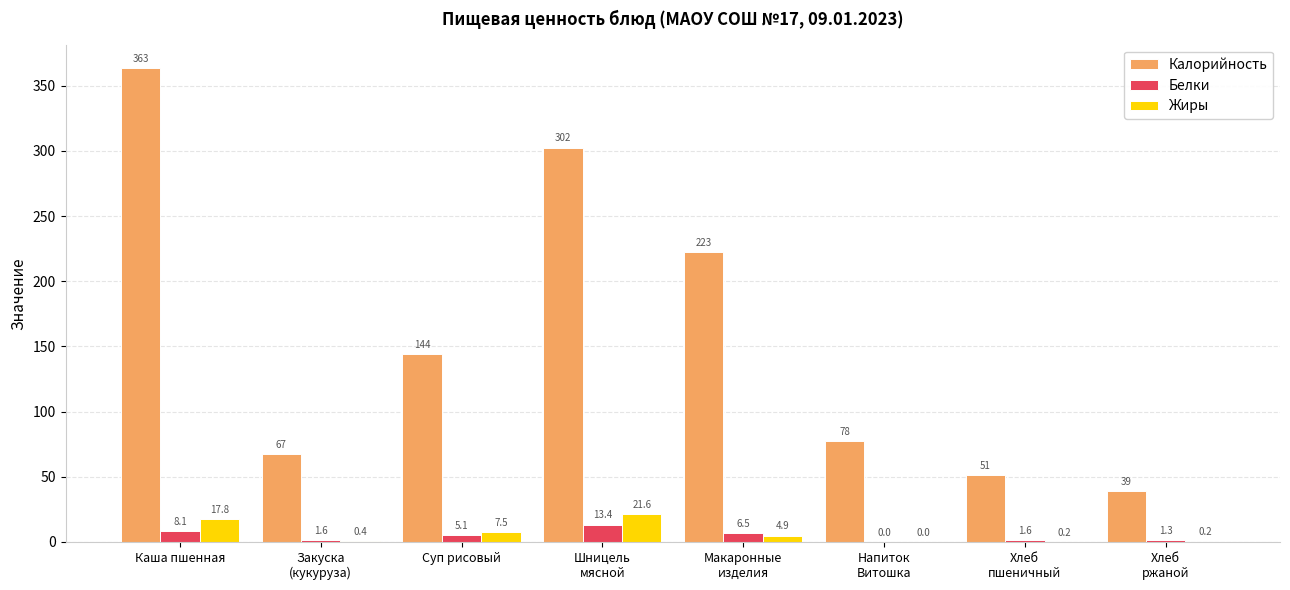

Reading left to right, extract all data points from this chart.

Калорийность: Каша пшенная=363.3	Закуска
(кукуруза)=67.2	Суп рисовый=144.3	Шницель
мясной=302.5	Макаронные
изделия=222.5	Напиток
Витошка=77.6	Хлеб
пшеничный=51.0	Хлеб
ржаной=39.1
Белки: Каша пшенная=8.1	Закуска
(кукуруза)=1.6	Суп рисовый=5.1	Шницель
мясной=13.4	Макаронные
изделия=6.5	Напиток
Витошка=0.0	Хлеб
пшеничный=1.6	Хлеб
ржаной=1.3
Жиры: Каша пшенная=17.8	Закуска
(кукуруза)=0.4	Суп рисовый=7.5	Шницель
мясной=21.6	Макаронные
изделия=4.9	Напиток
Витошка=0.0	Хлеб
пшеничный=0.2	Хлеб
ржаной=0.2